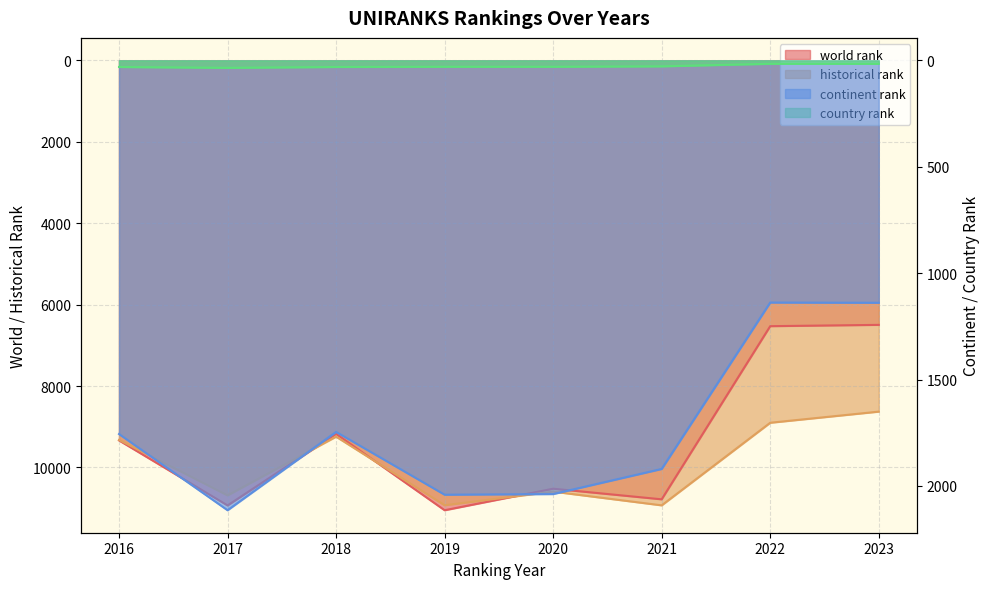

How many distinct data groups are displayed?

4